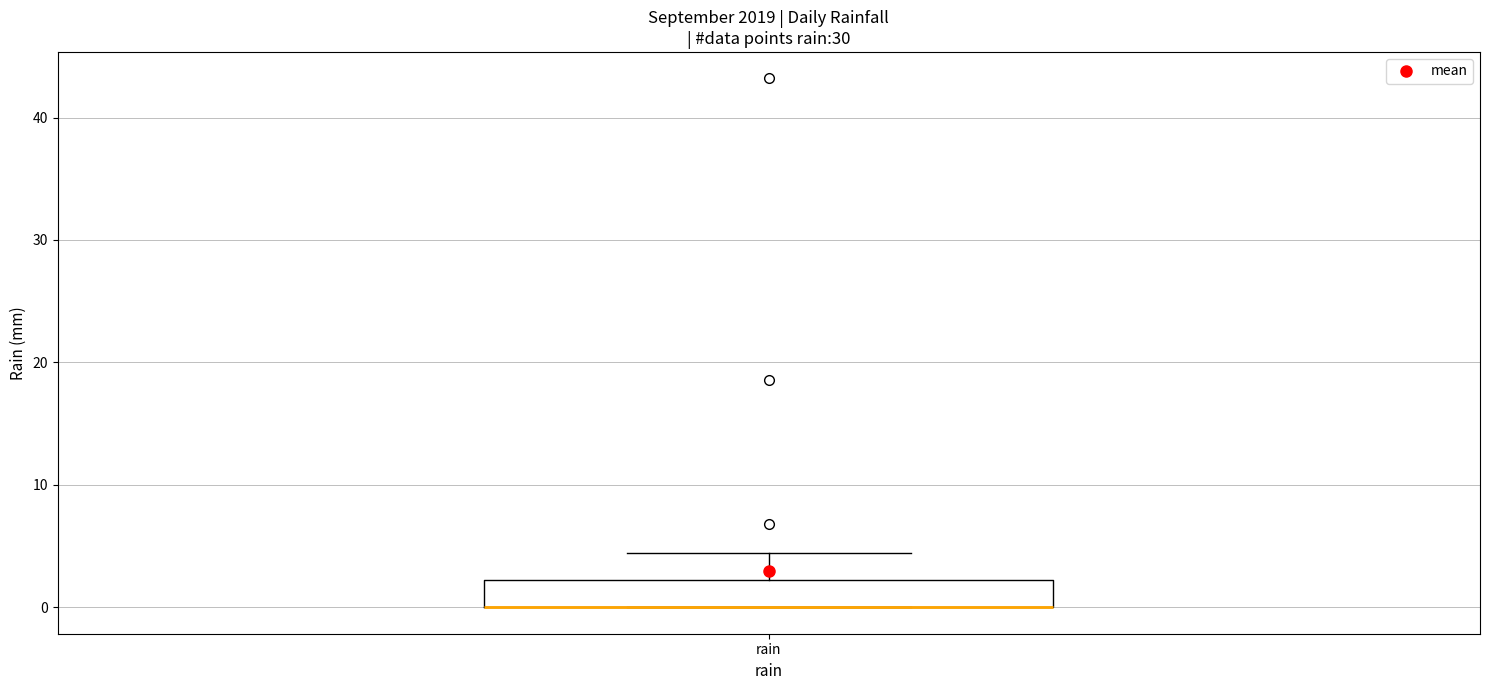

Transcribe this box plot: give where the median line is, the range the box spans, and where the two whiskers end, as read against the y-axis. The values are not printed on the chart, so give them approximately, as read against the axis.

median 0 (drawn on the box's lower edge), box 0 to 2, whiskers 0 to 4